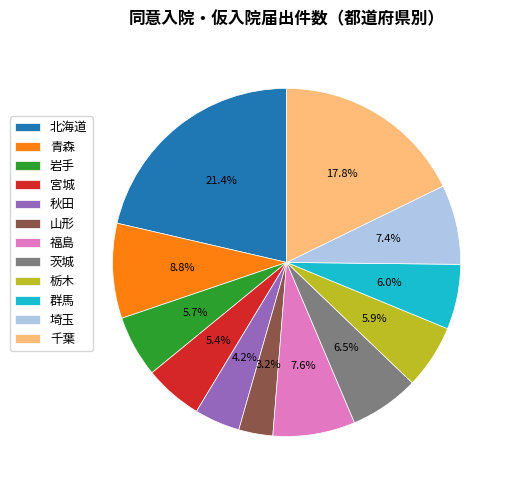

Is it true that 栃木 is 6% of the pie?

True